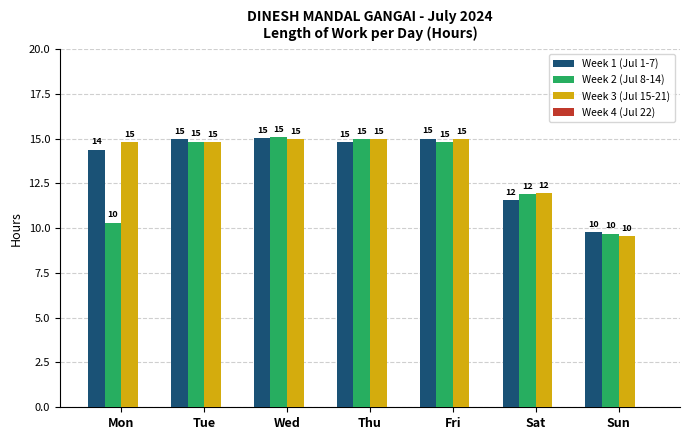

How many groups of bars are there?

7